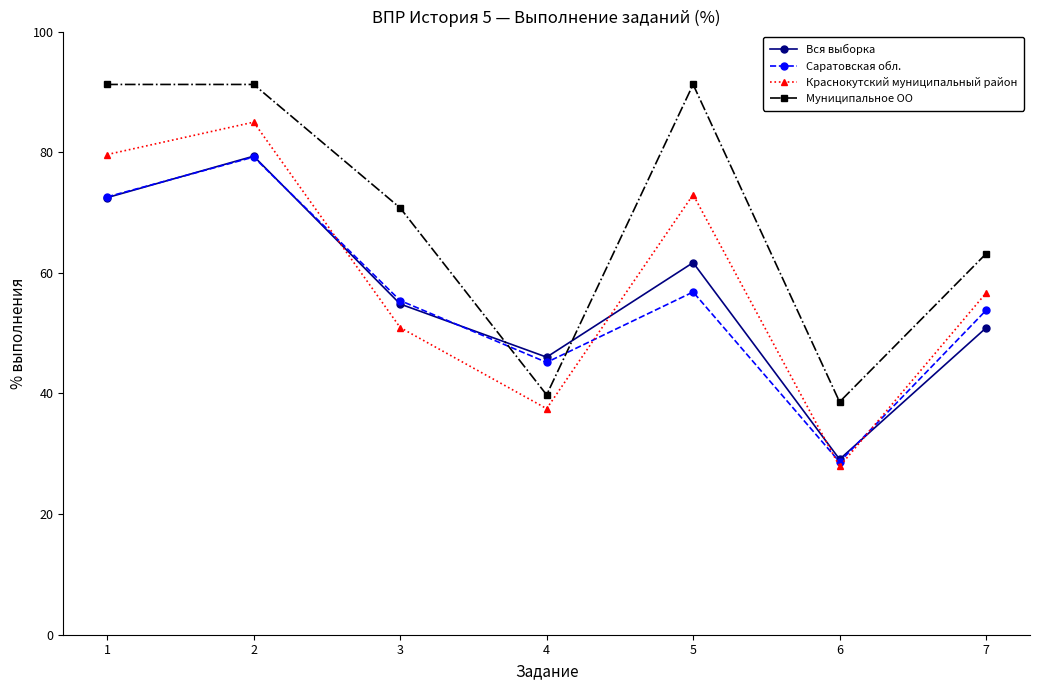

Between 4 and 5, which series saw the biggest shift?

Муниципальное ОО